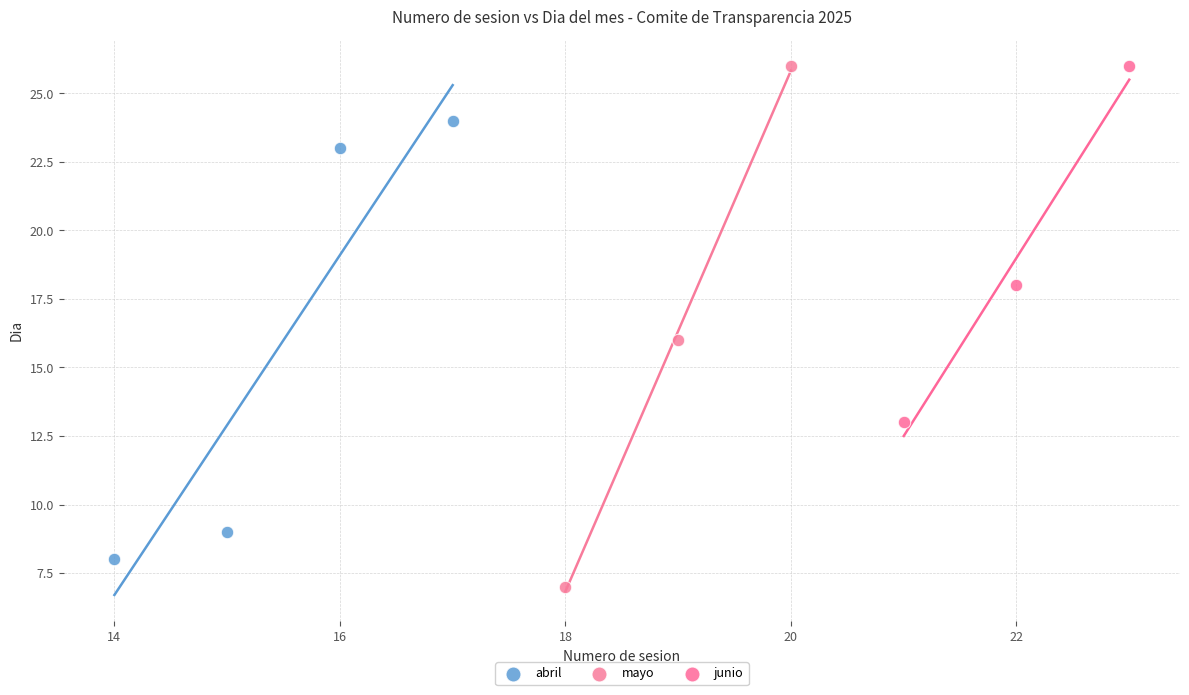

Which series has the largest Y range (max minus min)?

mayo